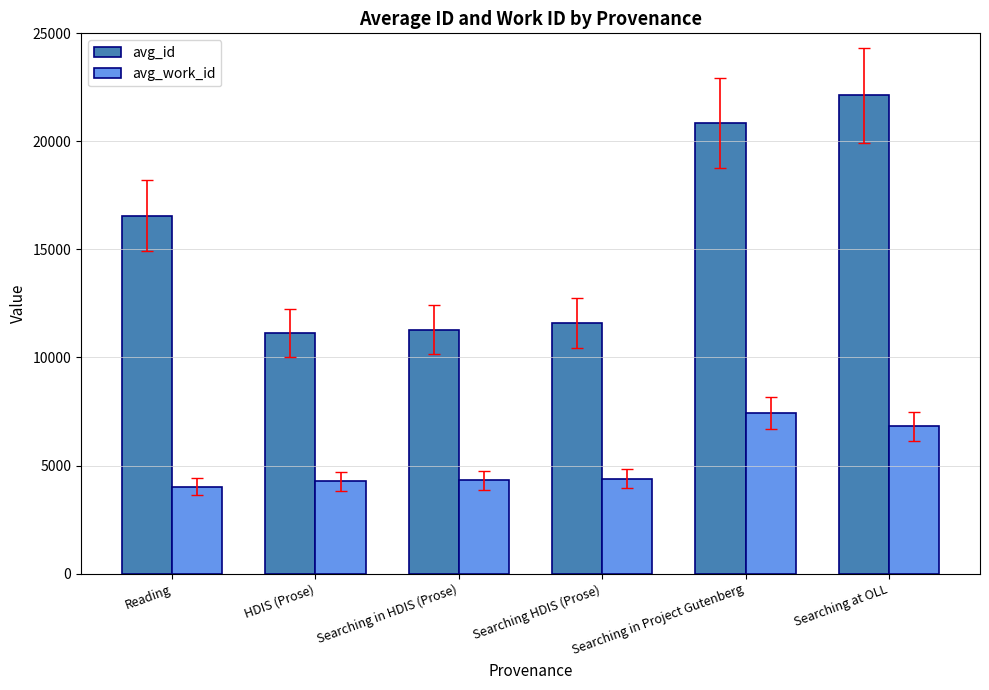

Which series has the largest range (max minus min)?

avg_id